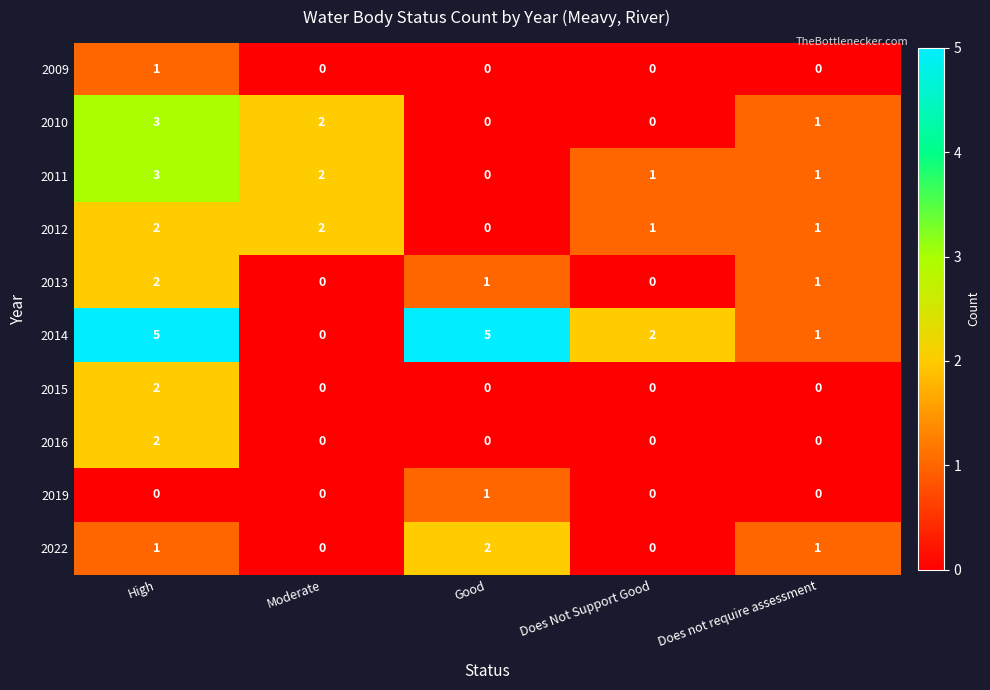

True or false: 2022 has a value of 2 at Good.

True